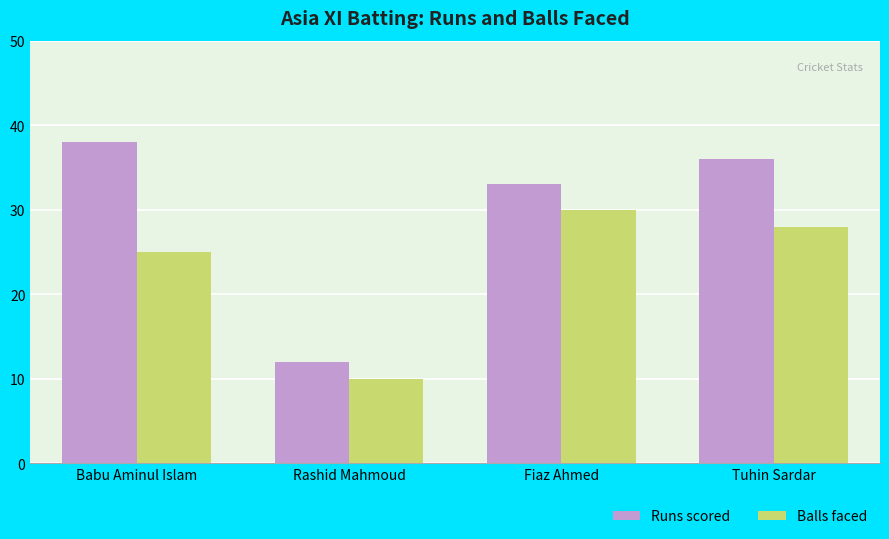

Rank the series by their maximum value, from highest to lowest.

Runs scored, Balls faced